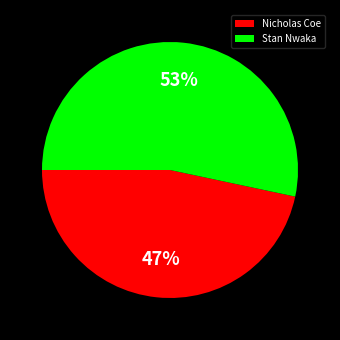

Which category has the smallest portion of the pie?

Nicholas Coe